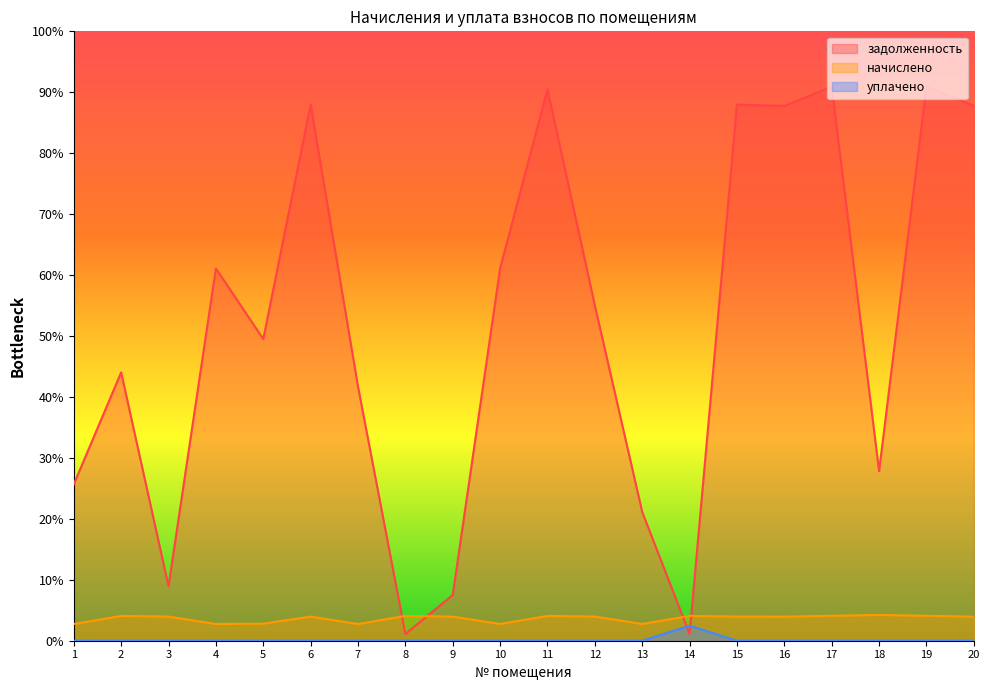

After their last crossing, which series has the higher values: задолженность or начислено?

задолженность